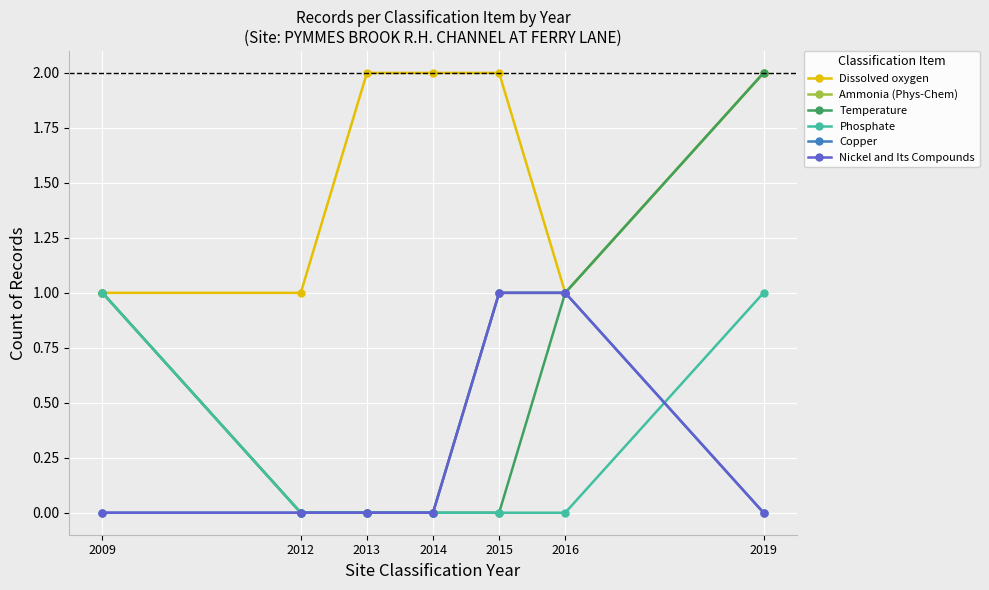

At which category is the sum across all series the highest?

2019